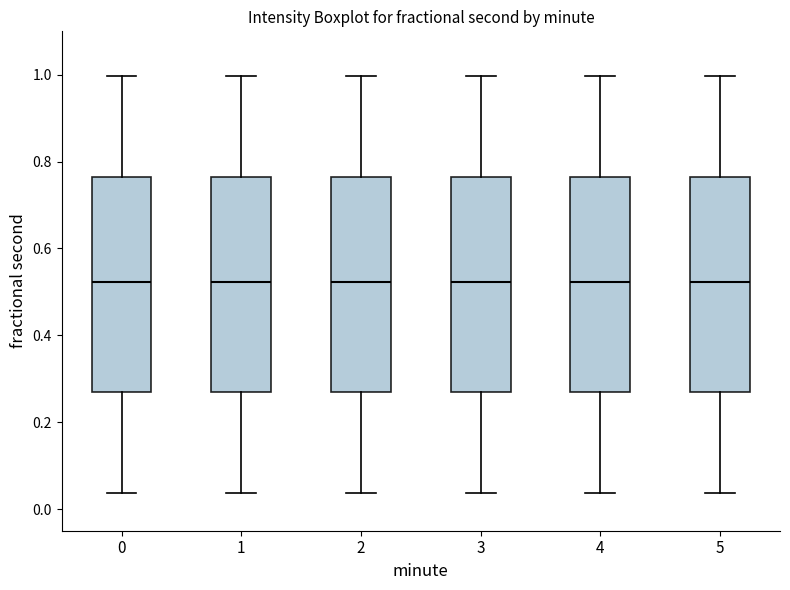

Reading left to right, read every box against the y-axis: the position of its median line, the range the box covers, and the ends of its whiskers. The values are not printed on the chart, so give them approximately, as read against the axis.

0: median 0.52, box 0.26 to 0.76, whiskers 0.04 to 1.00
1: median 0.52, box 0.26 to 0.76, whiskers 0.04 to 1.00
2: median 0.52, box 0.26 to 0.76, whiskers 0.04 to 1.00
3: median 0.52, box 0.26 to 0.76, whiskers 0.04 to 1.00
4: median 0.52, box 0.26 to 0.76, whiskers 0.04 to 1.00
5: median 0.52, box 0.26 to 0.76, whiskers 0.04 to 1.00